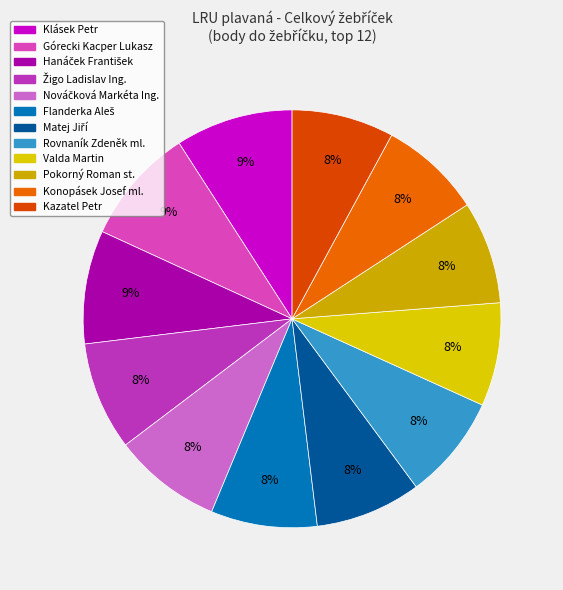

Between Valda Martin and Konopásek Josef ml., which is larger?

Valda Martin